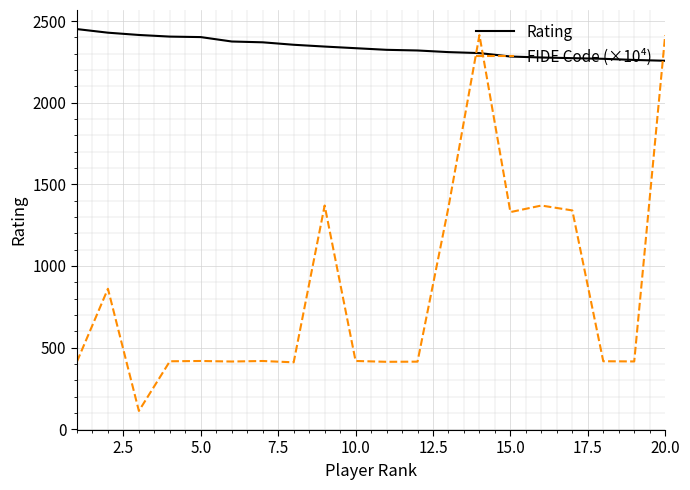

Which series has the largest total across all categories?

Rating